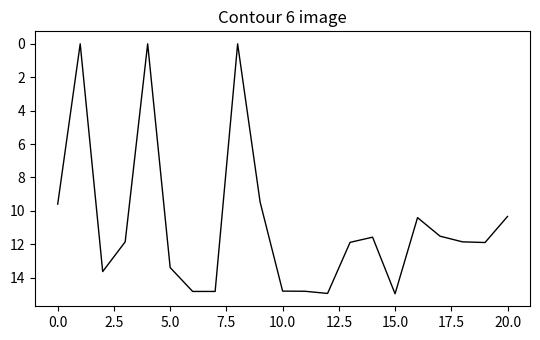

What is the maximum value shown in the chart?

15.0